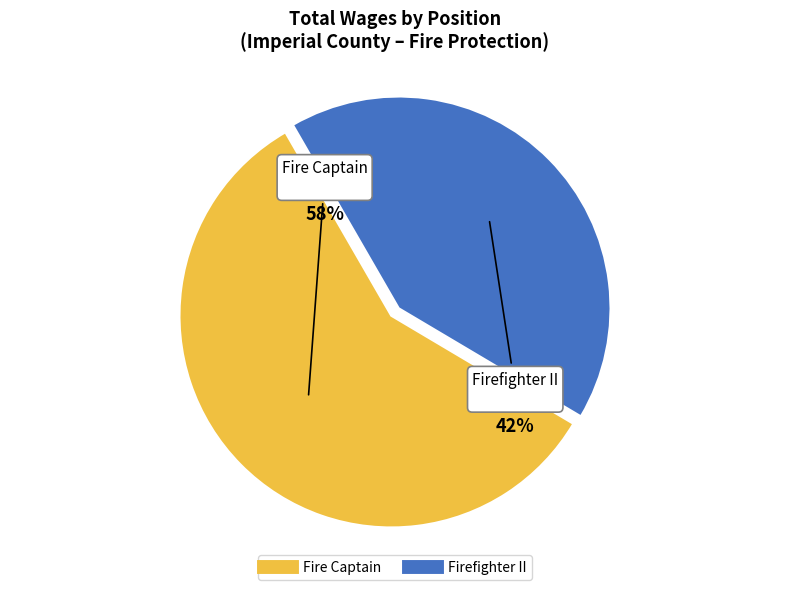

Is the sum of Firefighter II and Fire Captain greater than half?

Yes